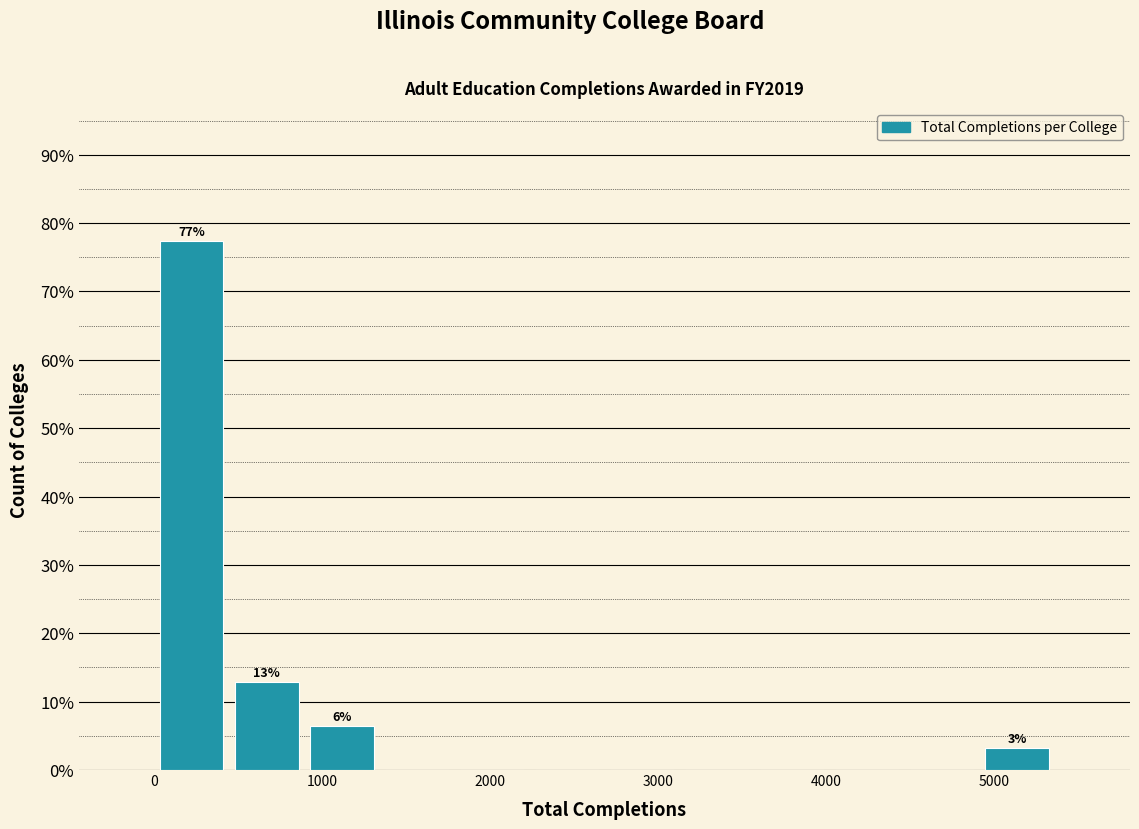

Which range on the x-axis has the tallest bar?

0 to 400